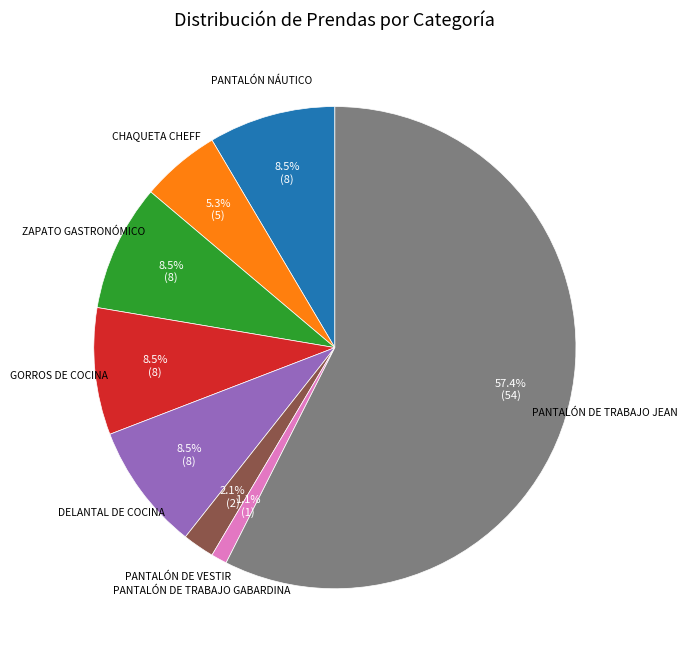

How many segments does this pie chart have?

8